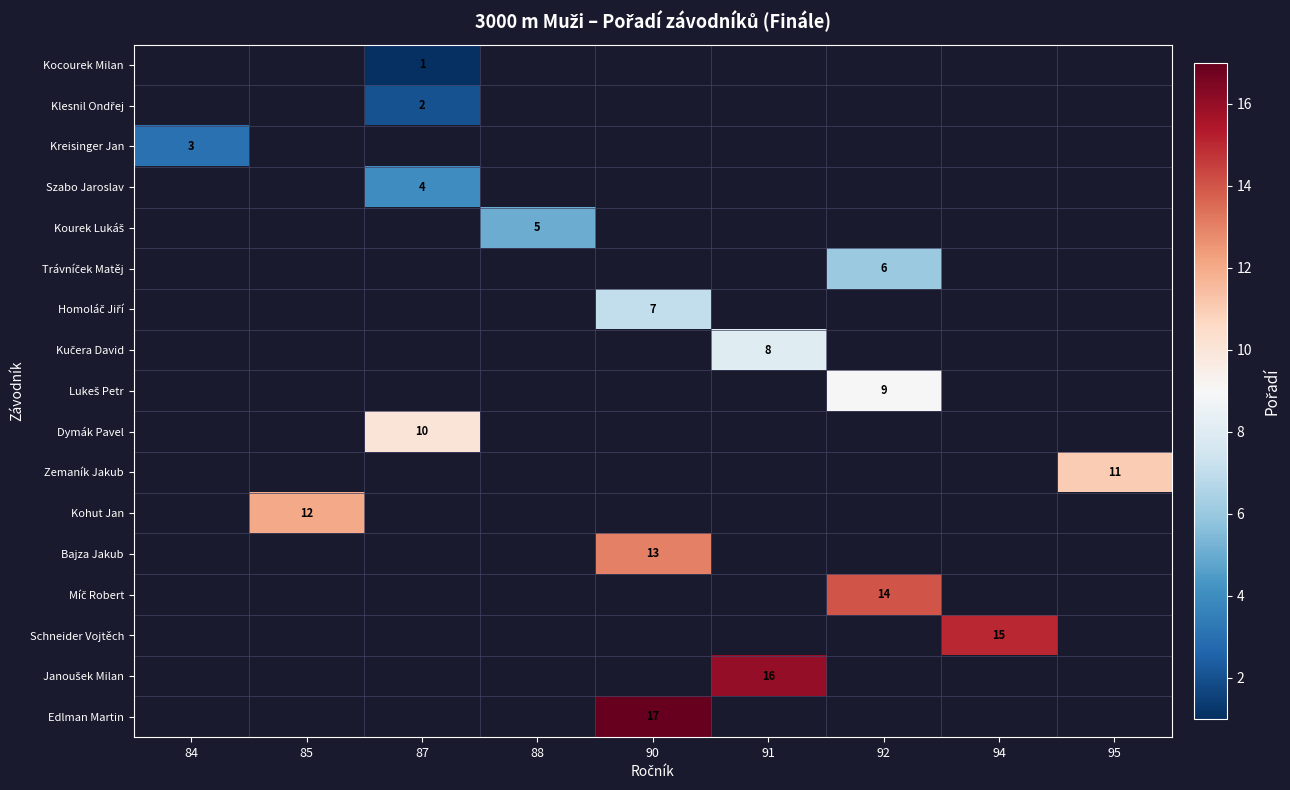

Which label corresponds to the largest value in the chart?

90